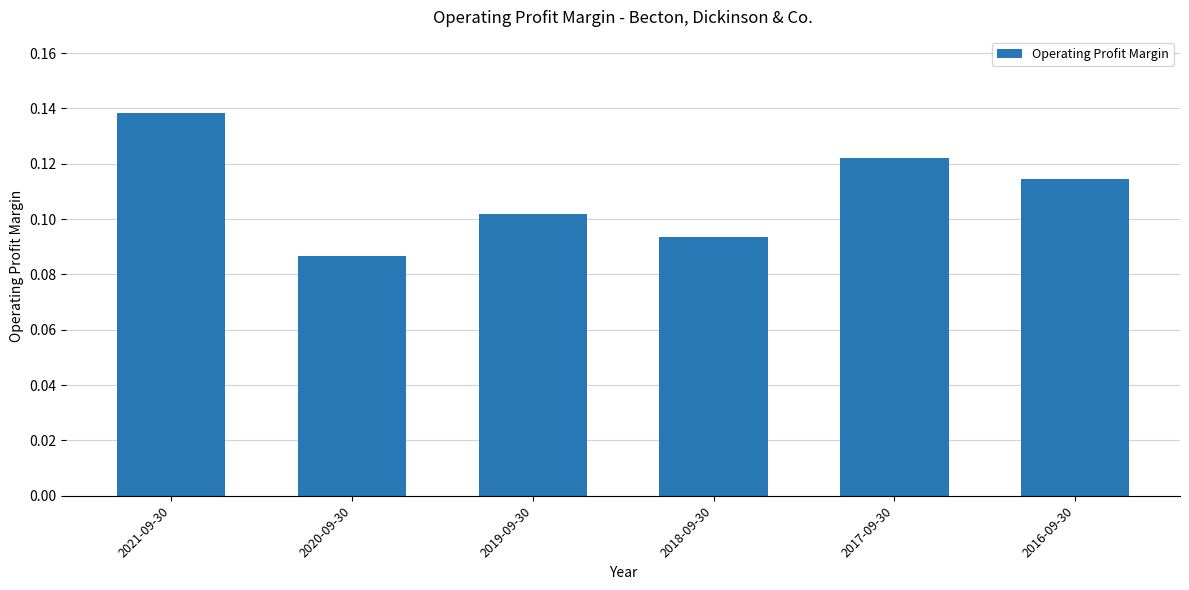

What position from the left is 2018-09-30?

4